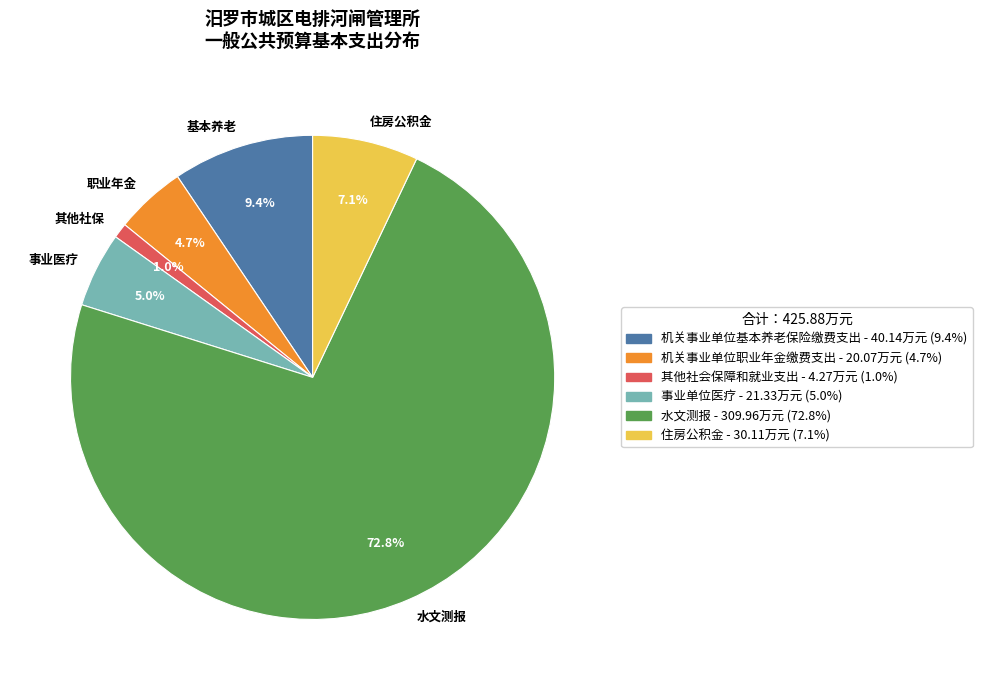

Which category has the smallest portion of the pie?

其他社保